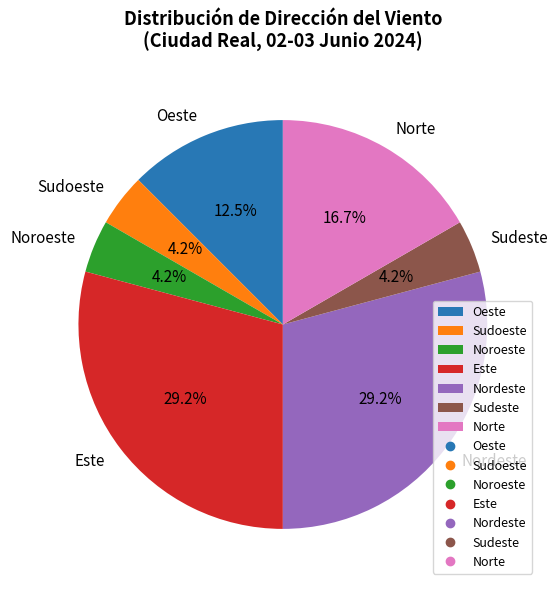

Is the sum of Nordeste and Sudeste greater than half?

No